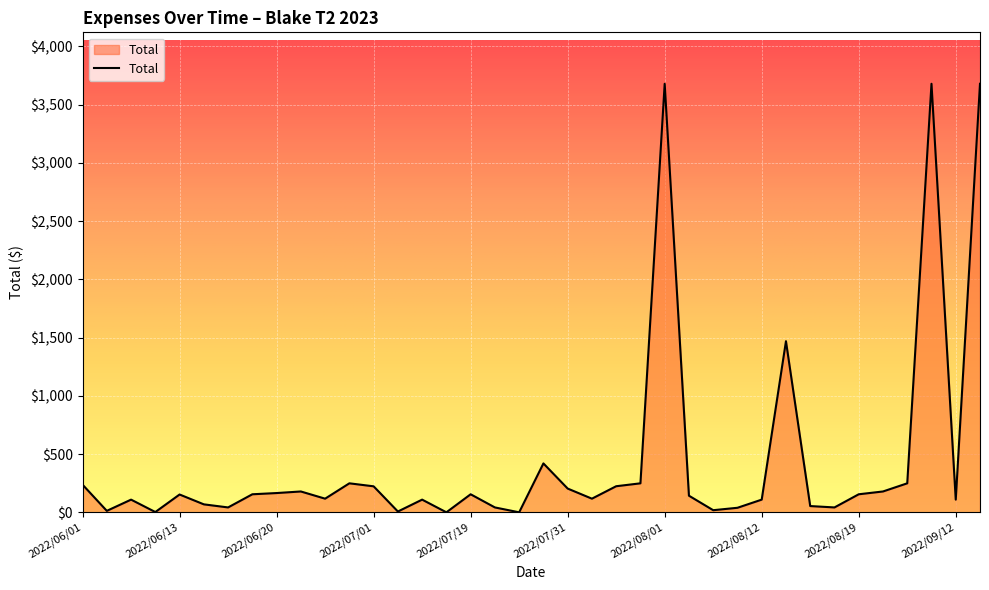

What is the label of the 21st point from the left?

2022/07/31